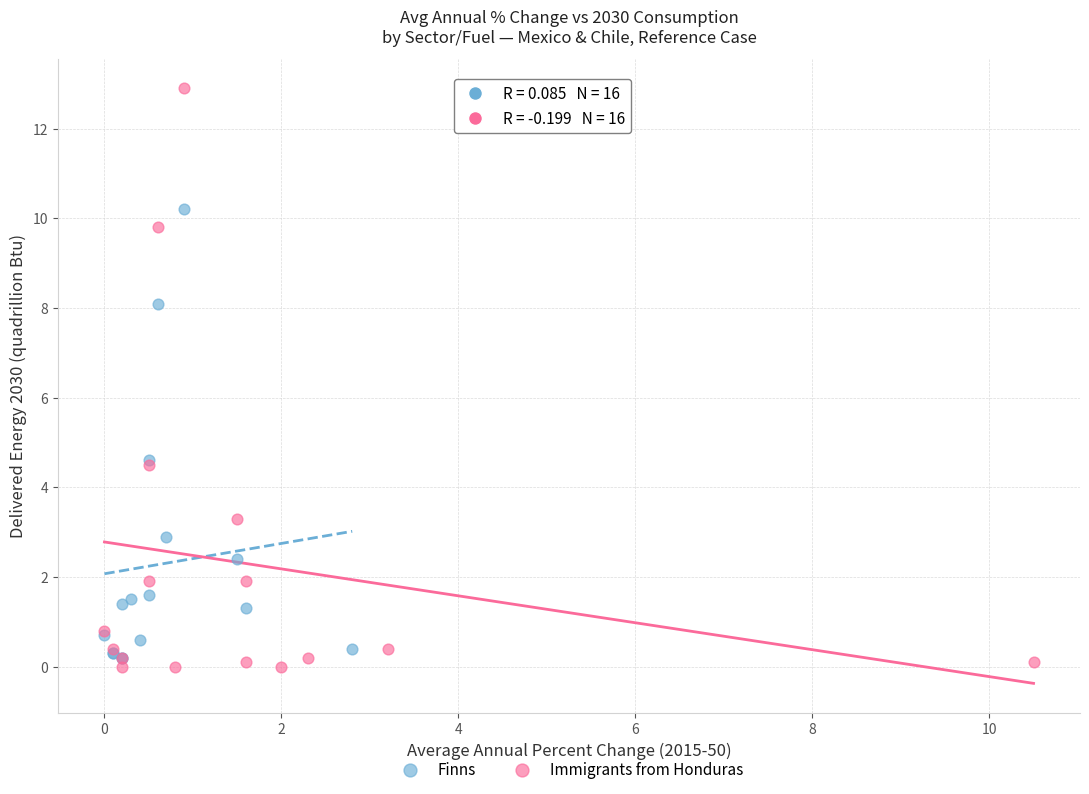

Which series contains the highest Y value?

Immigrants from Honduras